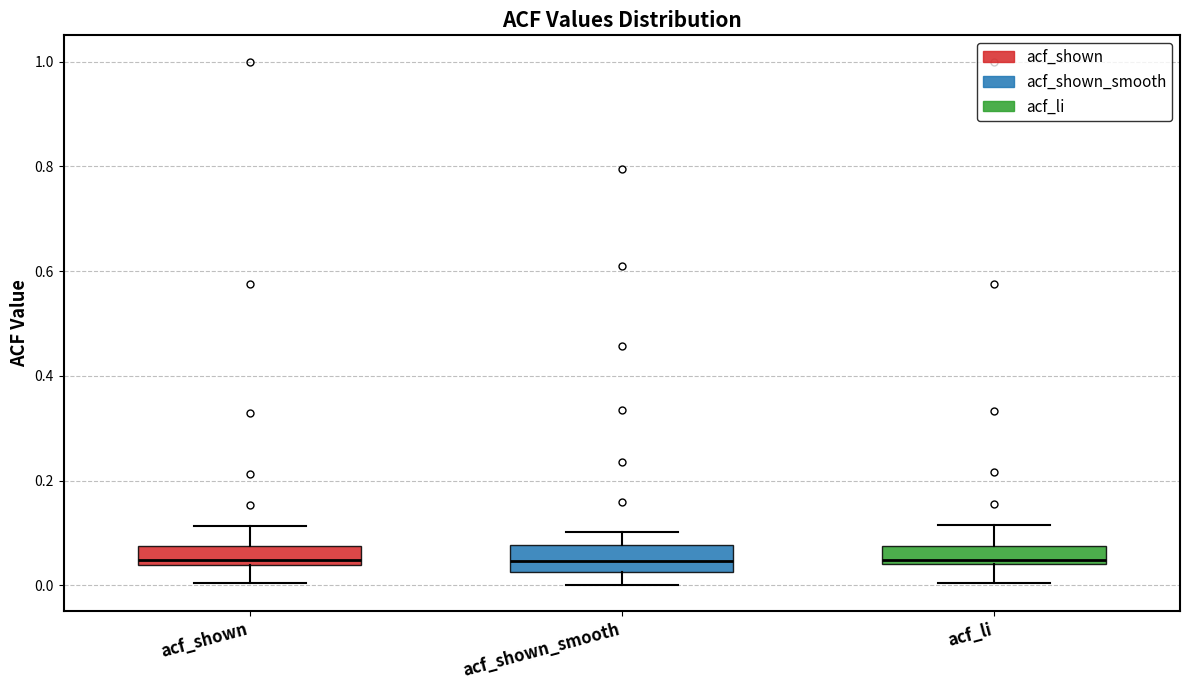

Reading left to right, transcribe this box plot: for each box, give where its median line is, the range the box spans, and where its two whiskers end, as read against the y-axis. The values are not printed on the chart, so give them approximately, as read against the axis.

acf_shown: median 0.04 (just above the box's lower edge), box 0.04 to 0.08, whiskers 0.00 to 0.12
acf_shown_smooth: median 0.04, box 0.02 to 0.08, whiskers 0.00 to 0.10
acf_li: median 0.04 (just above the box's lower edge), box 0.04 to 0.08, whiskers 0.00 to 0.12